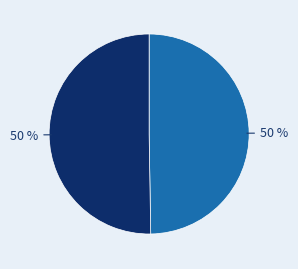

How many slices are in this pie chart?

2